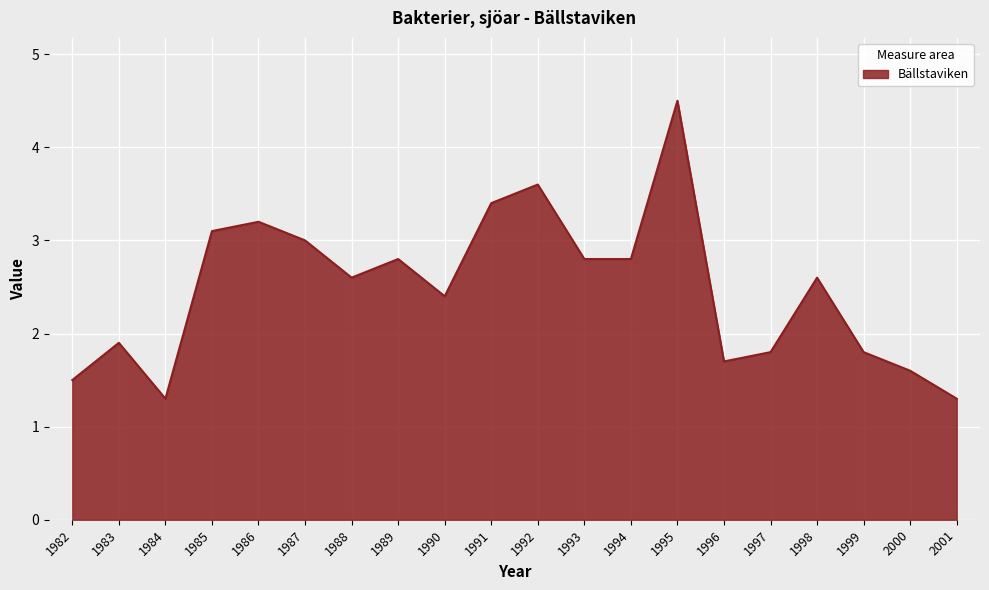

Reading left to right, extract all data points from this chart.

1.5	1.9	1.3	3.1	3.2	3.0	2.6	2.8	2.4	3.4	3.6	2.8	2.8	4.5	1.7	1.8	2.6	1.8	1.6	1.3